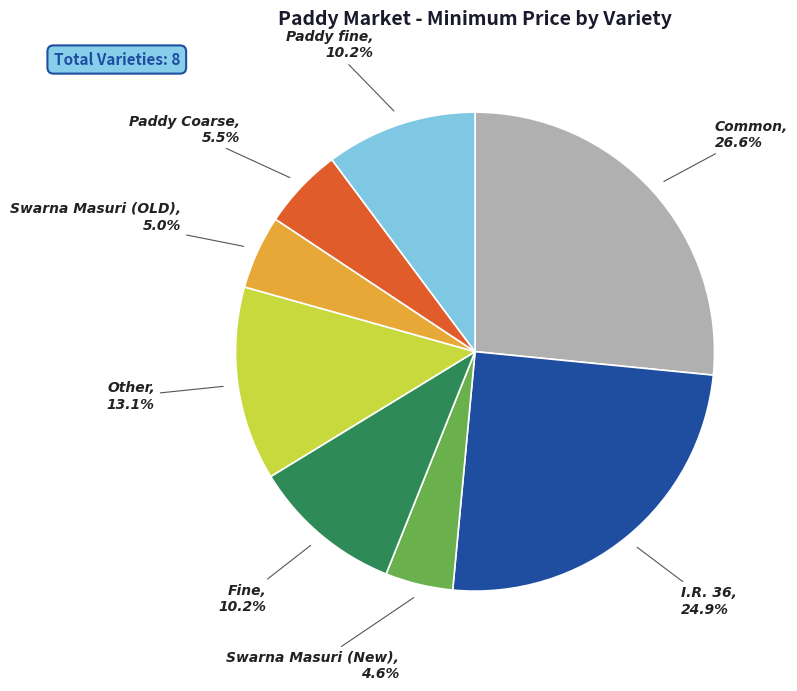

How many slices are in this pie chart?

8